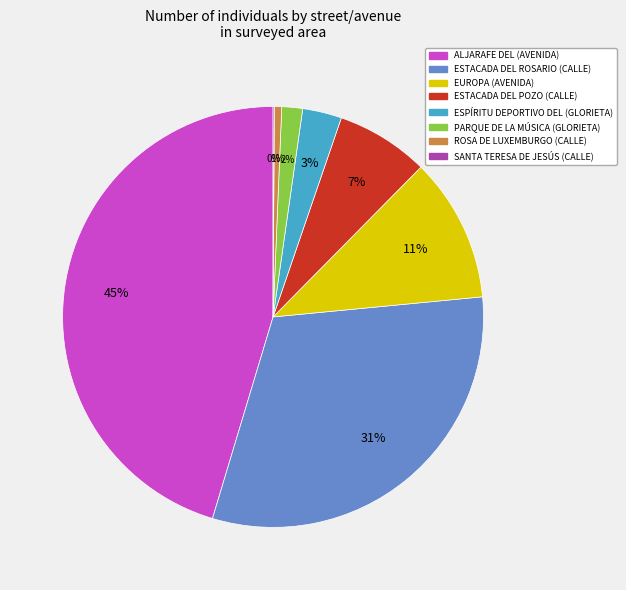

Do ROSA DE LUXEMBURGO (CALLE) and ESTACADA DEL POZO (CALLE) together represent more than half of the pie?

No